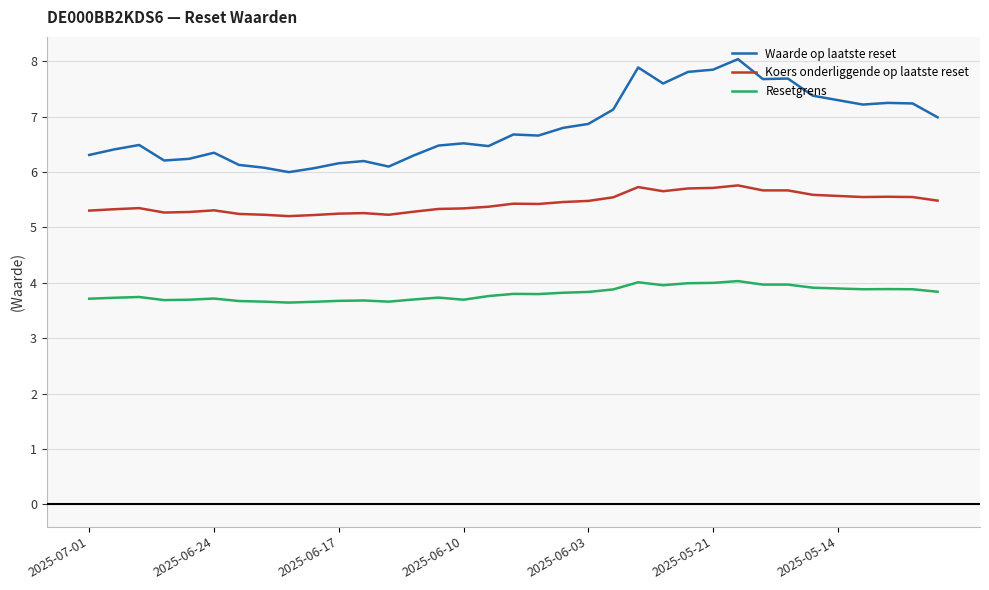

Which series has the largest total across all categories?

Waarde op laatste reset